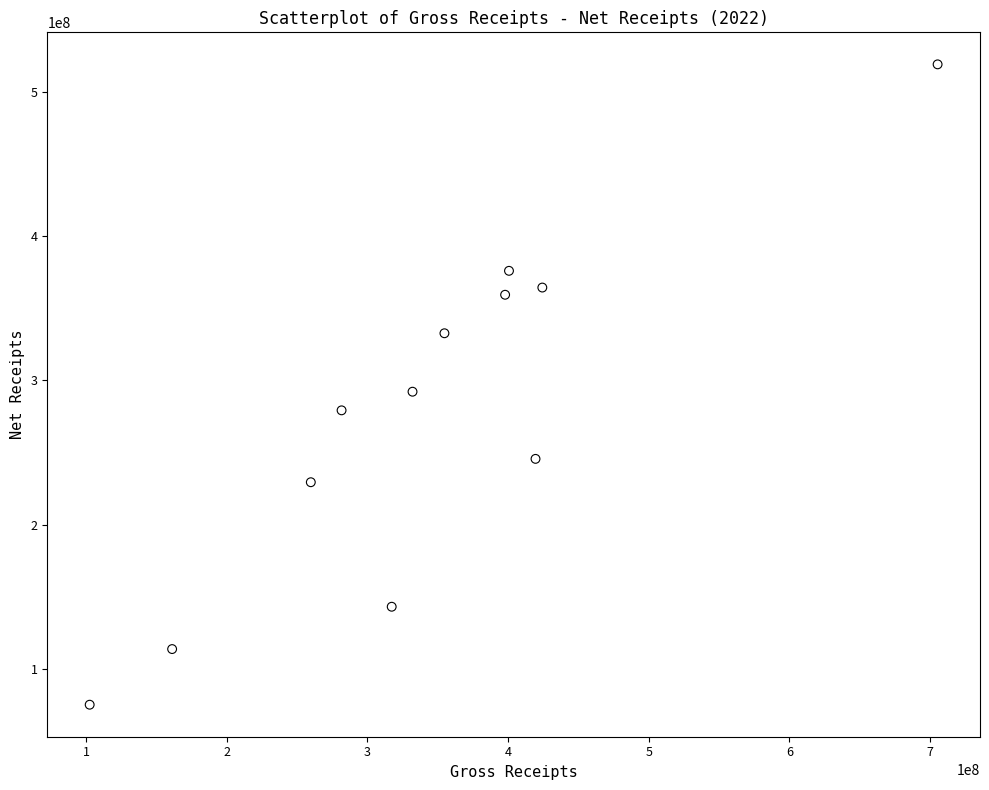

What is the average X value?

346411962.7